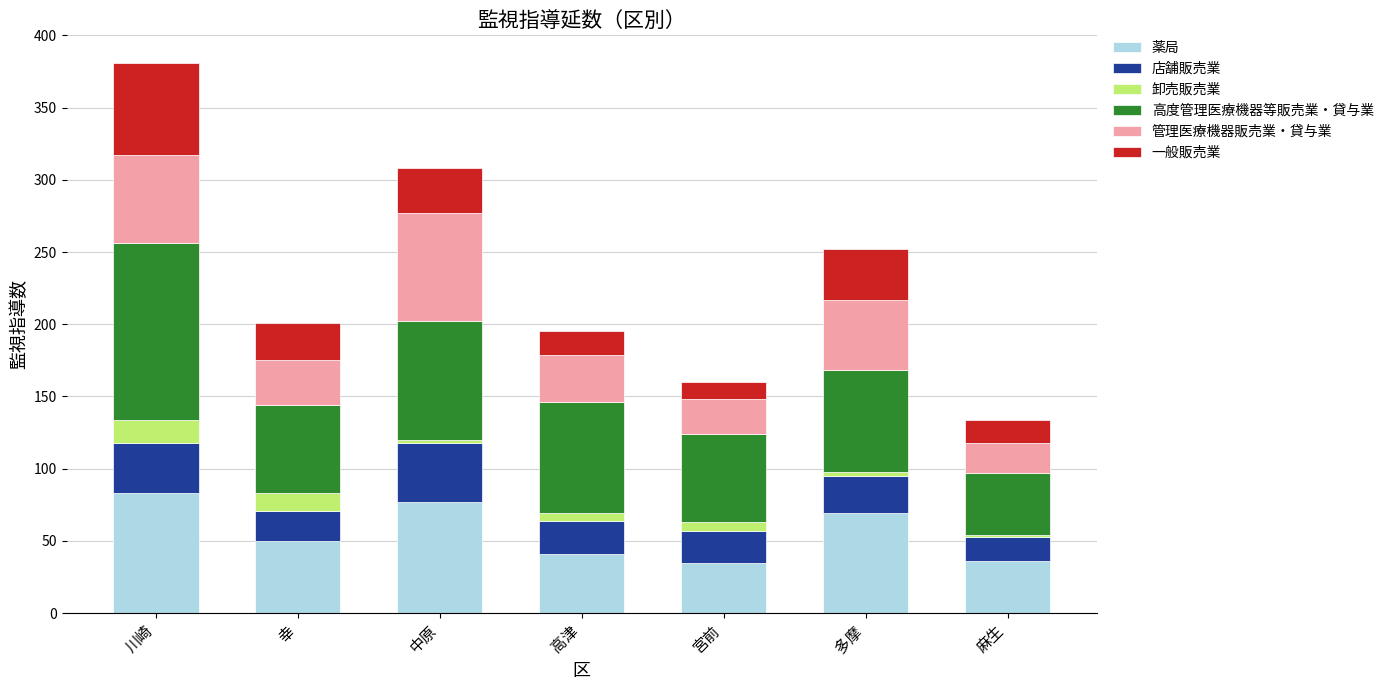

How many data points does each series have?

7